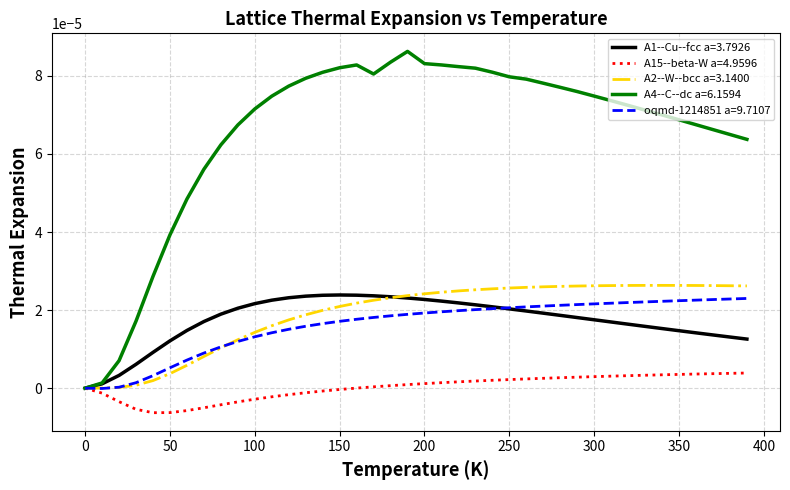

List the series in order of their peak value, lowest first.

A15--beta-W a=4.9596, oqmd-1214851 a=9.7107, A1--Cu--fcc a=3.7926, A2--W--bcc a=3.1400, A4--C--dc a=6.1594